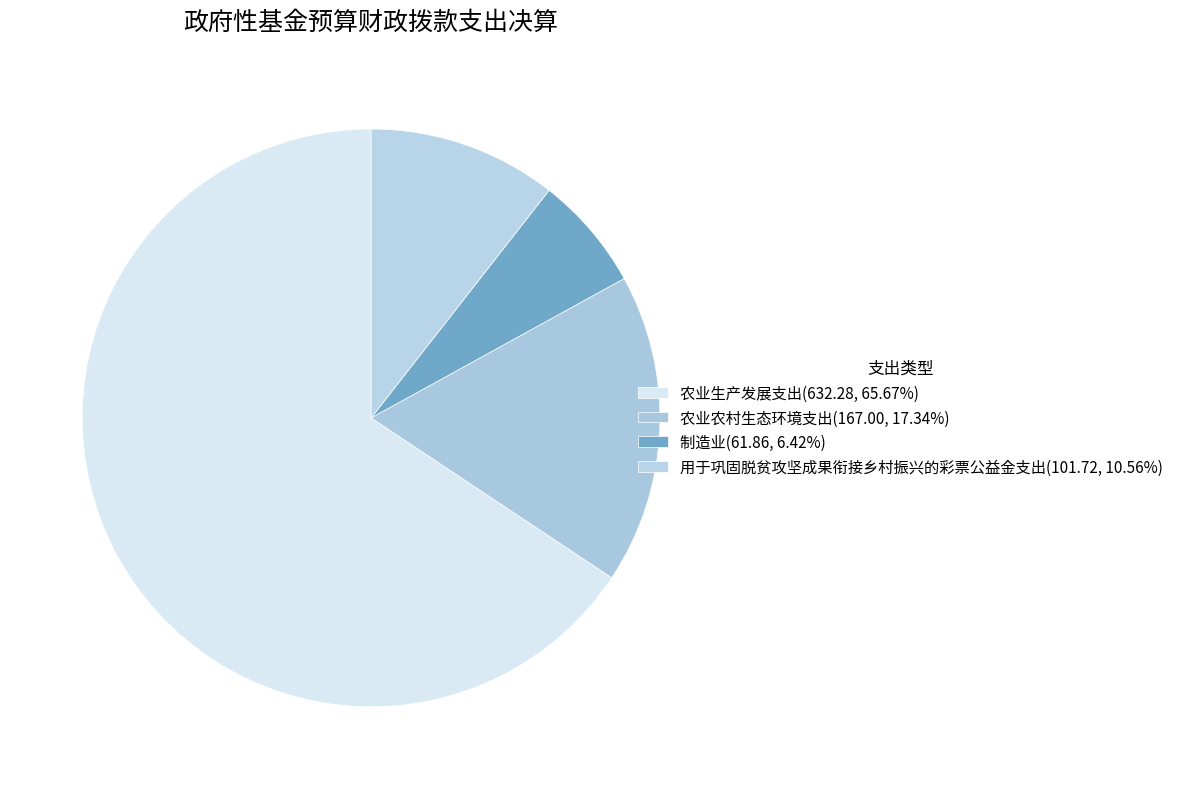

Does 制造业 account for over 50% of the chart?

No